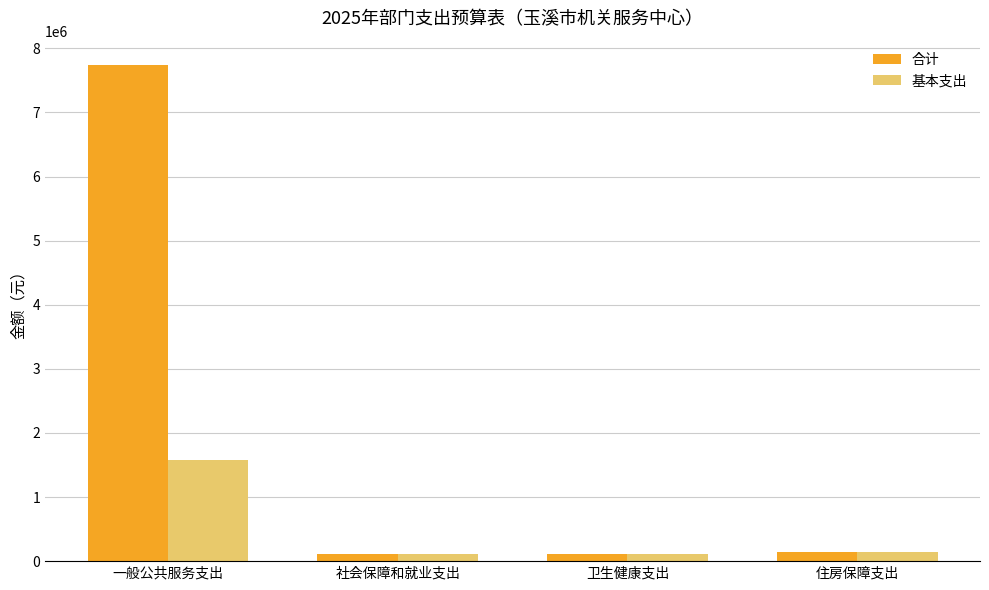

Which series has the widest spread of values?

合计